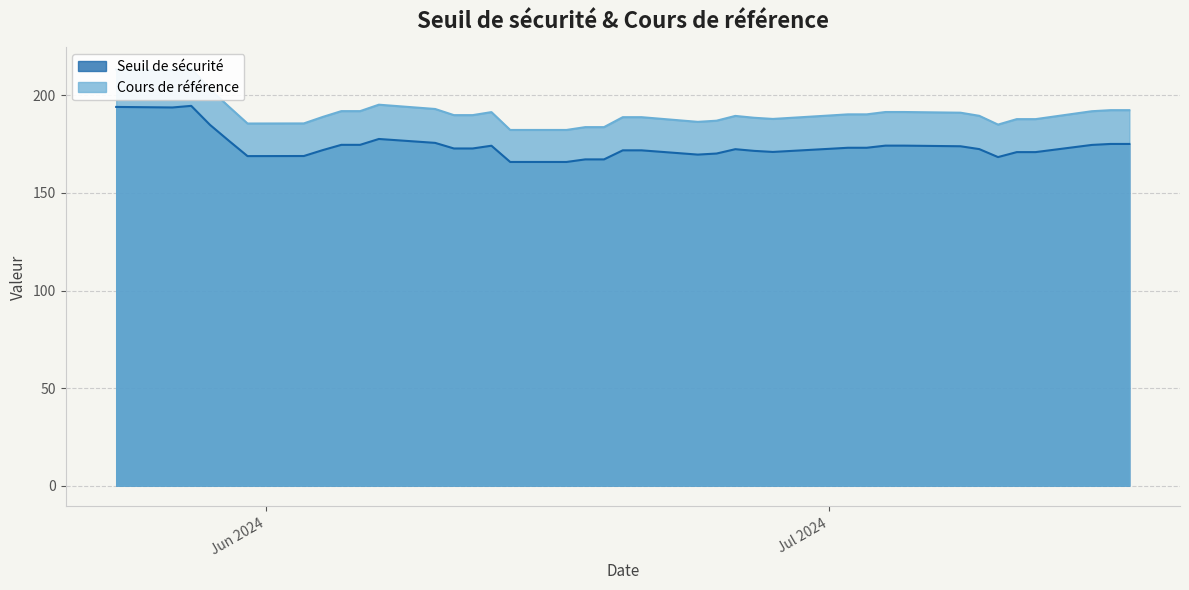

Rank the series by their average value, from highest to lowest.

Cours de référence, Seuil de sécurité